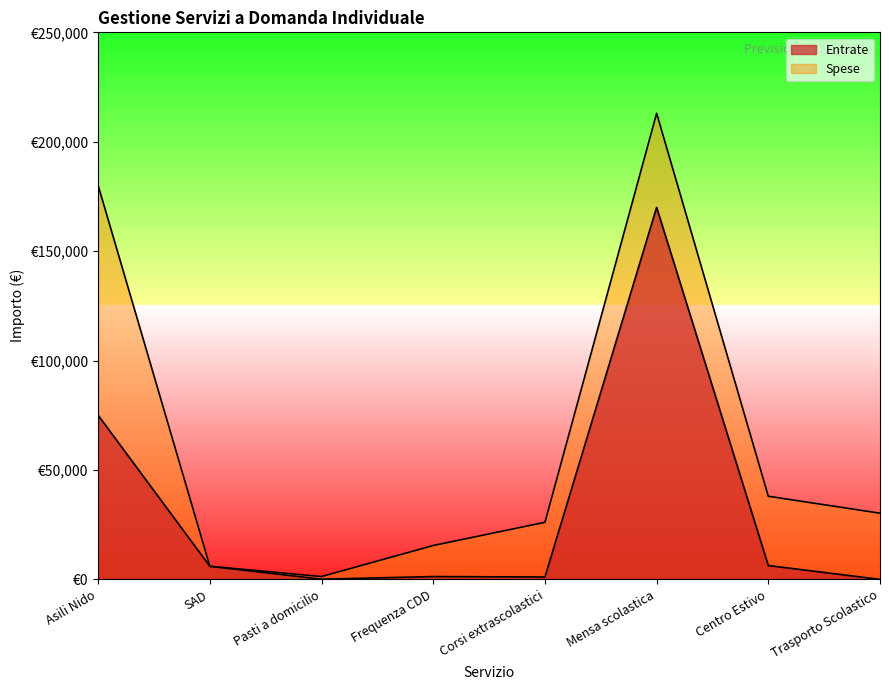

Between SAD and Pasti a domicilio, which is larger?

SAD